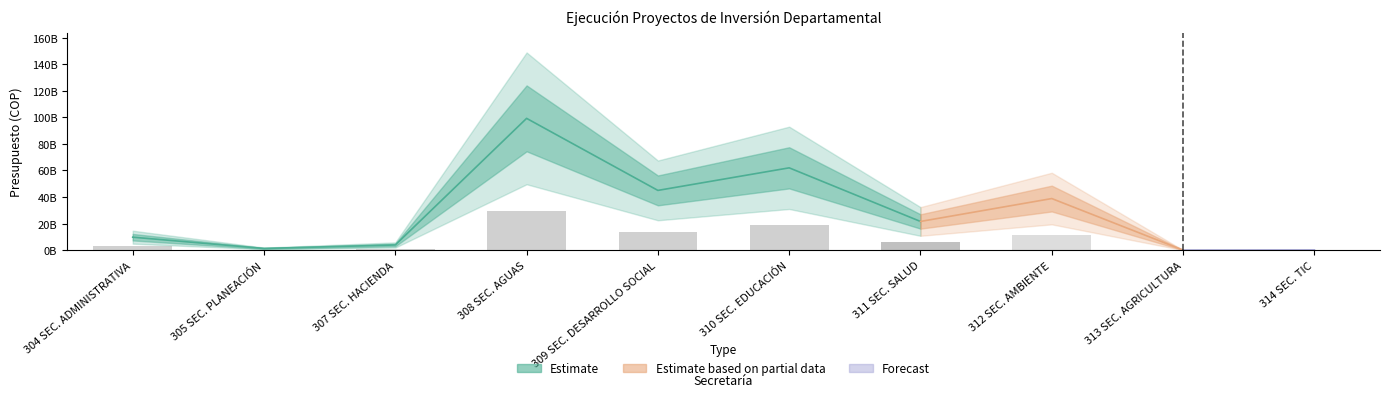

Which label corresponds to the smallest value in the chart?

313 SECRETARÍA DE AGRICULTURA